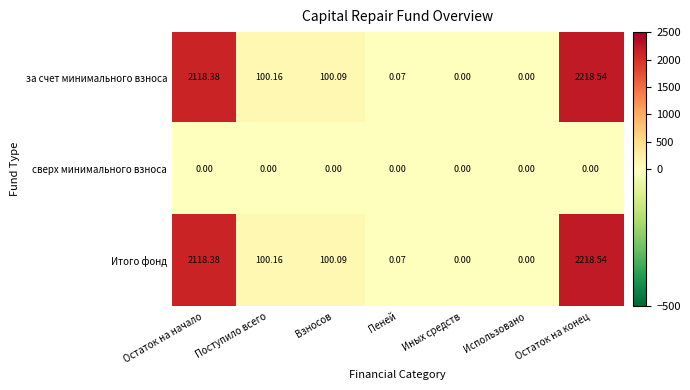

Which category has the highest value in the за счет минимального взноса series?

Остаток на конец